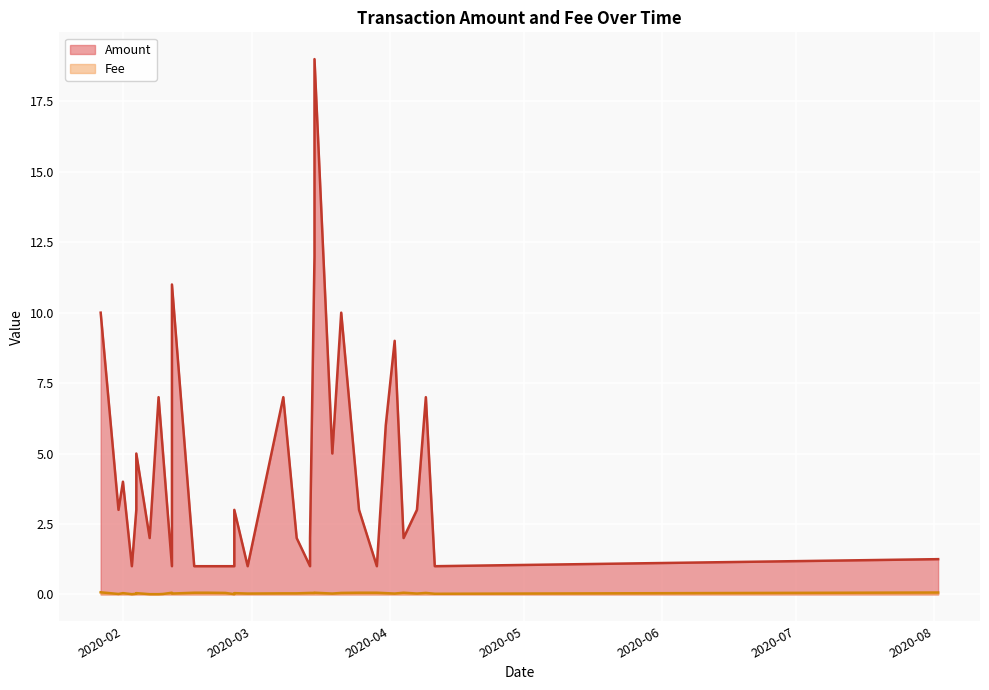

At which category does Fee reach its first local peak?

2020-04-09